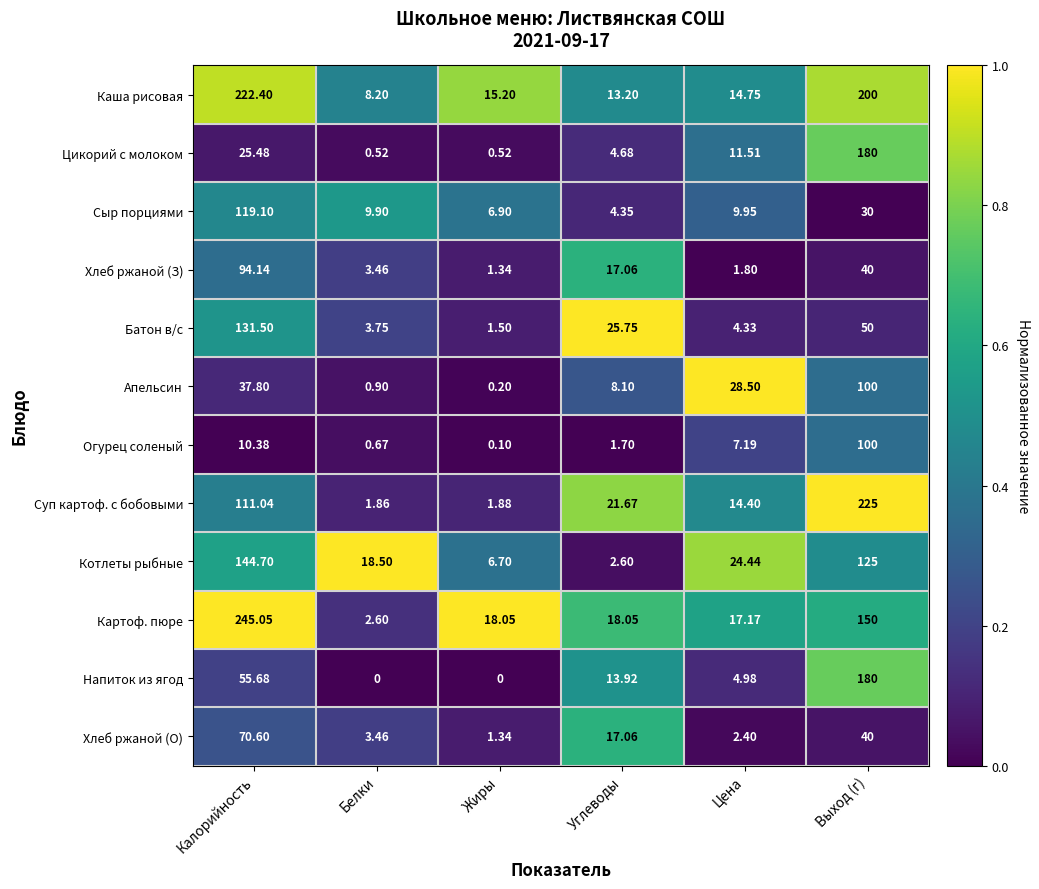

Which series has the largest range (max minus min)?

Картоф. пюре